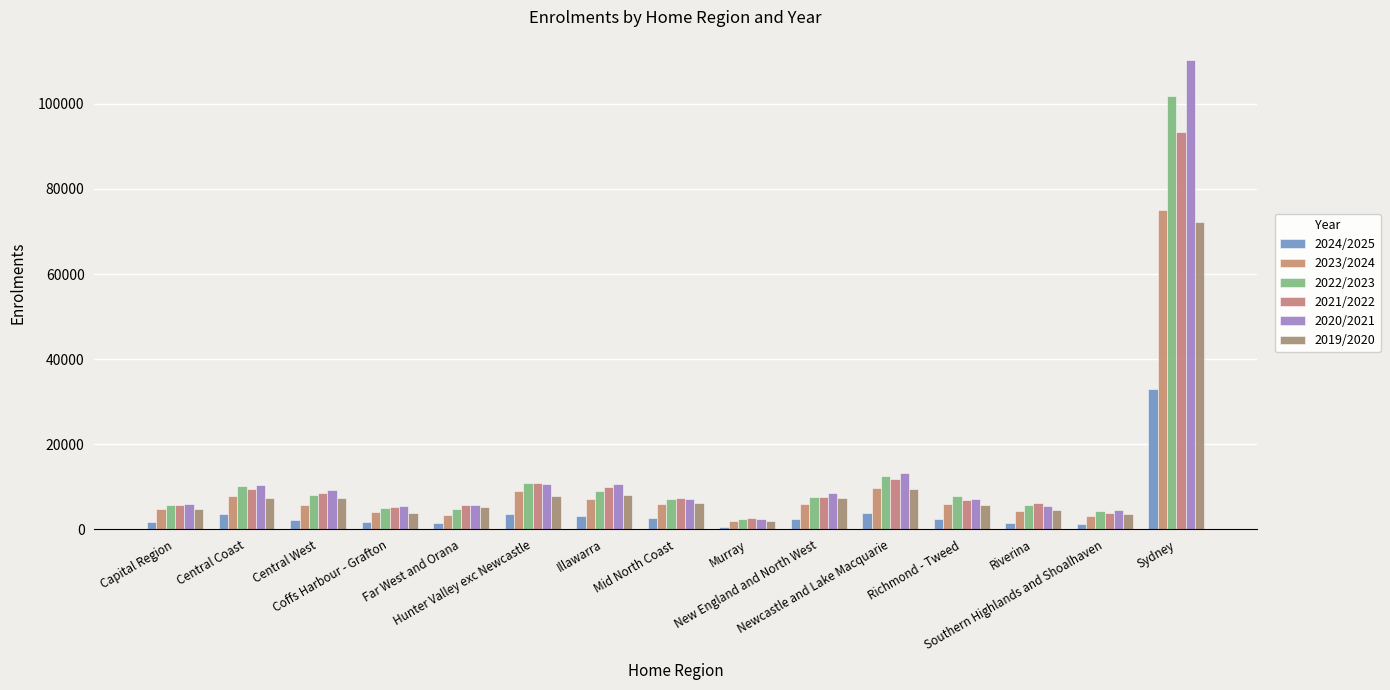

At which category does the chart reach its minimum across all series?

Murray